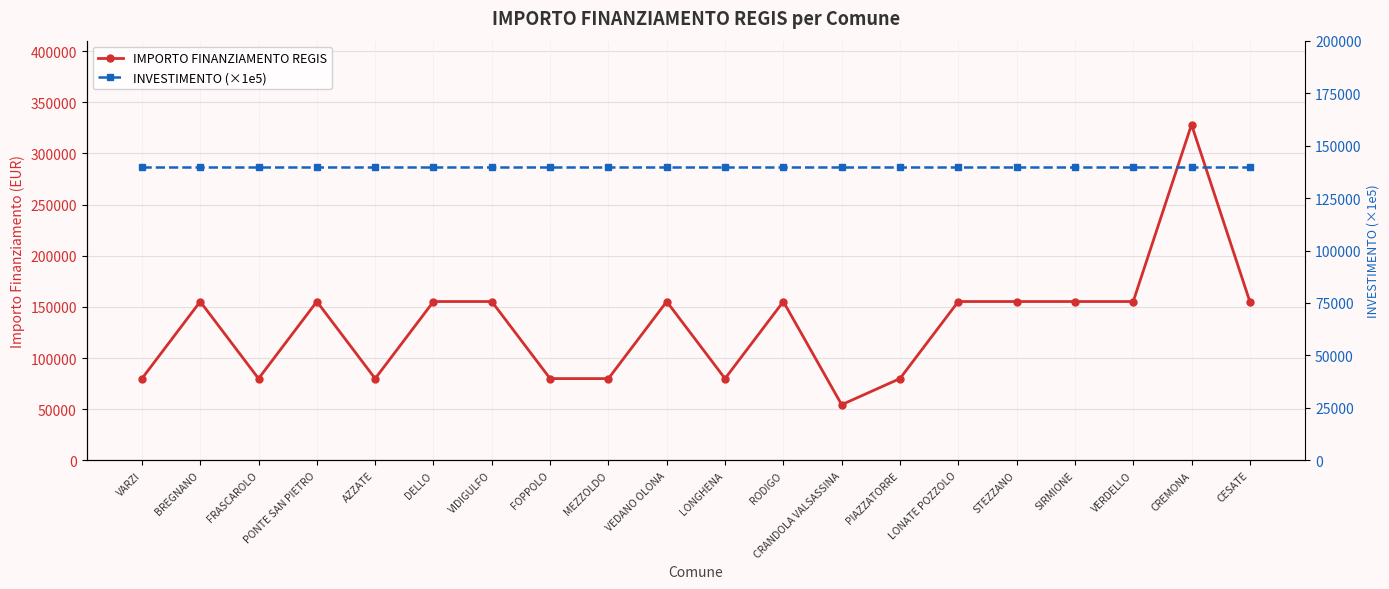

What are all the series names shown in the legend?

IMPORTO FINANZIAMENTO REGIS, INVESTIMENTO (×1e5)